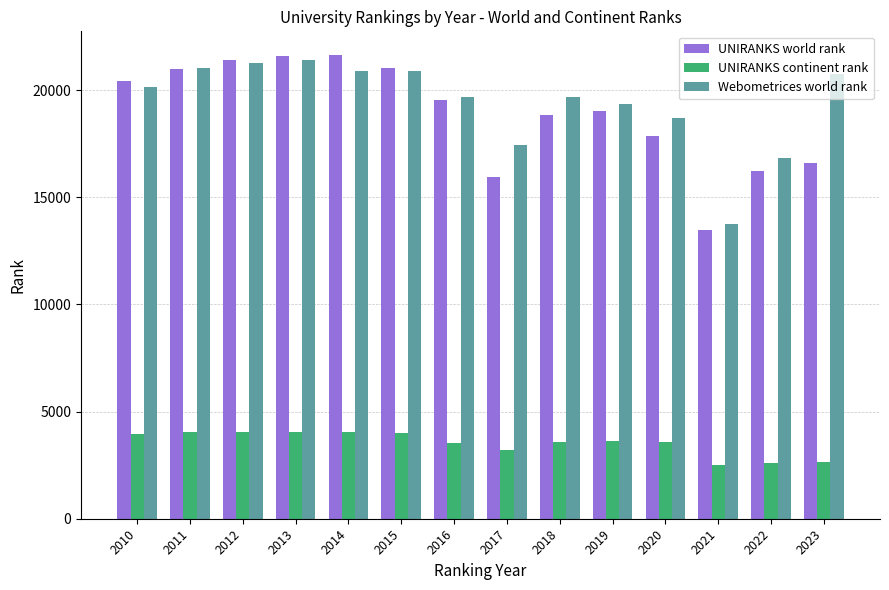

What is the approximate value of UNIRANKS world rank at 2021, to the nearest 50?

13500